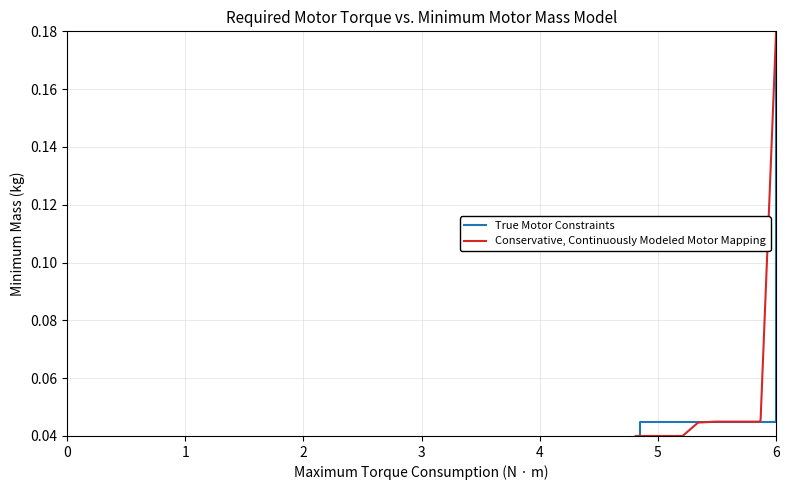

Does the chart have visible grid lines?

Yes